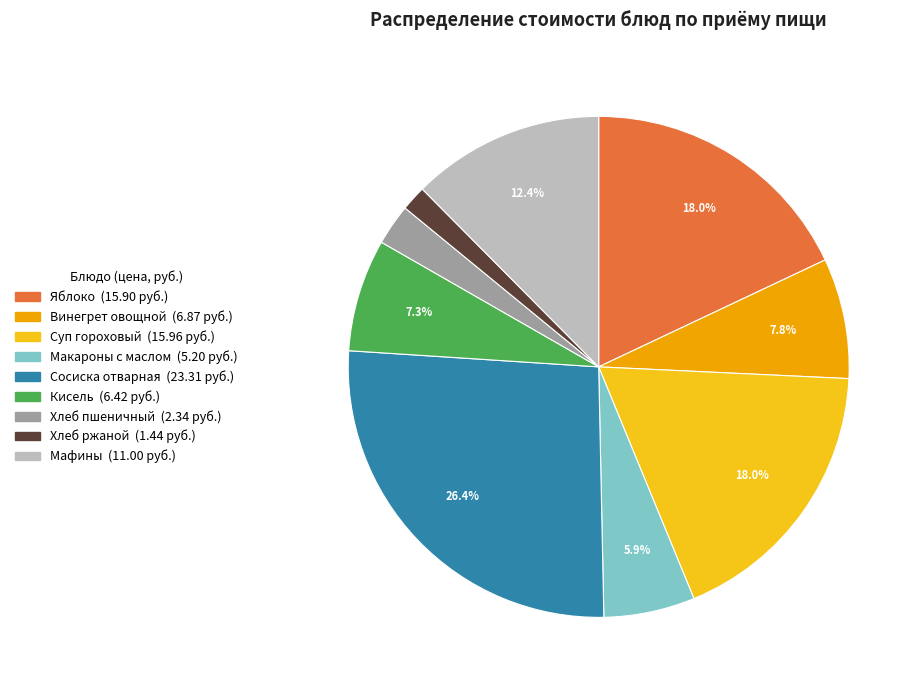

To the nearest percent, what percentage of the pie is Хлеб пшеничный?

3%